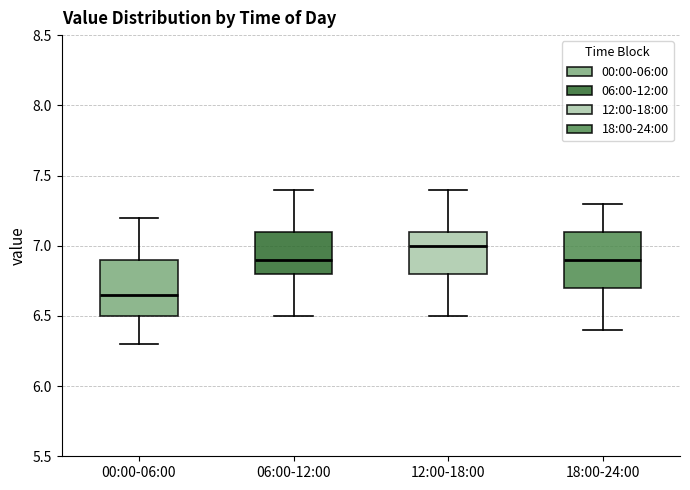

Reading left to right, transcribe this box plot: for each box, give where its median line is, the range the box spans, and where its two whiskers end, as read against the y-axis. The values are not printed on the chart, so give them approximately, as read against the axis.

00:00-06:00: median 6.65, box 6.50 to 6.90, whiskers 6.30 to 7.20
06:00-12:00: median 6.90, box 6.80 to 7.10, whiskers 6.50 to 7.40
12:00-18:00: median 7.00, box 6.80 to 7.10, whiskers 6.50 to 7.40
18:00-24:00: median 6.90, box 6.70 to 7.10, whiskers 6.40 to 7.30